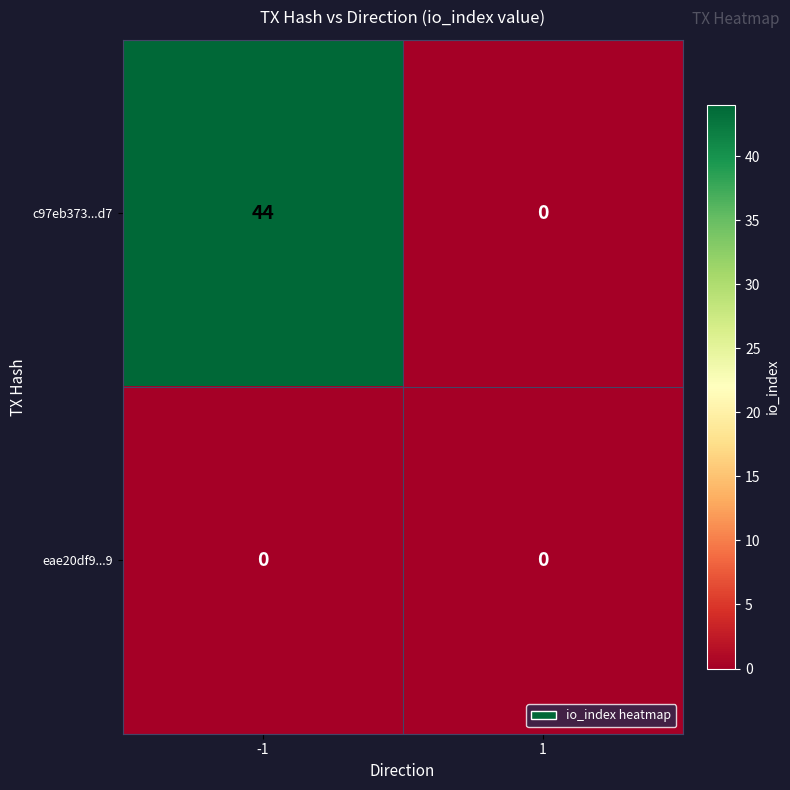

Reading left to right, extract all data points from this chart.

c97eb373...d7: 44	0
eae20df9...9: 0	0